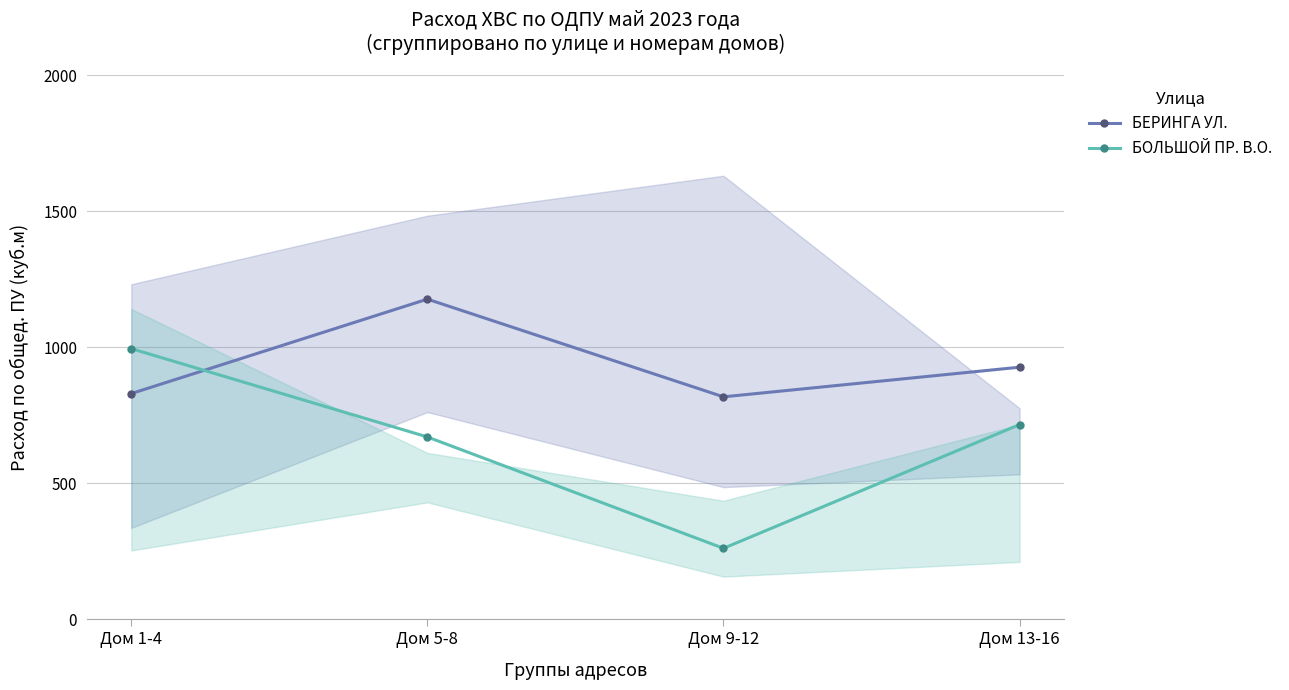

Where is the first local maximum for БЕРИНГА УЛ.?

Дом 5-8